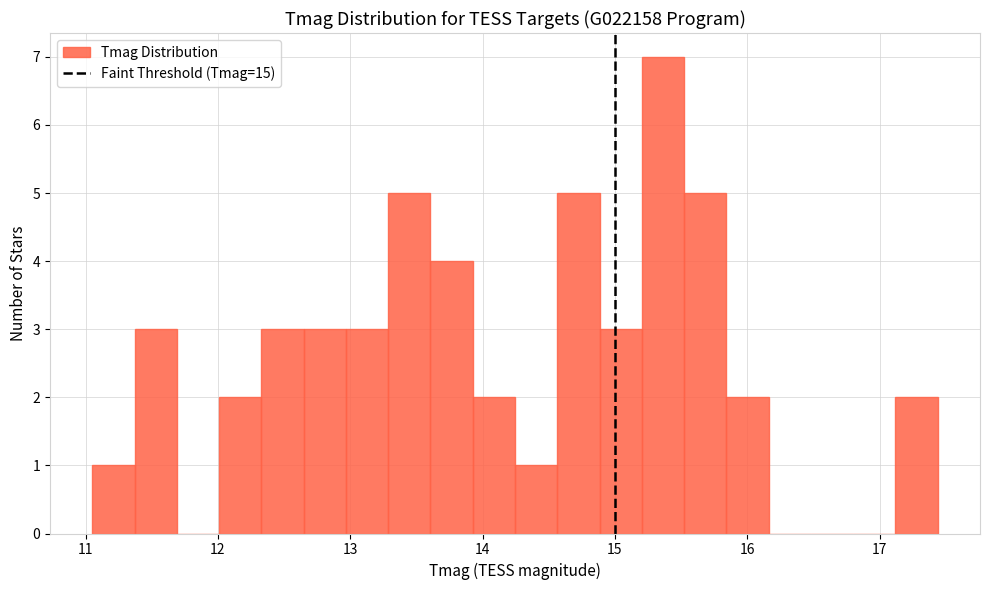

Around what value on the x-axis is the tallest bar? Give the approximate position of its centre, as read against the axis.

15.4